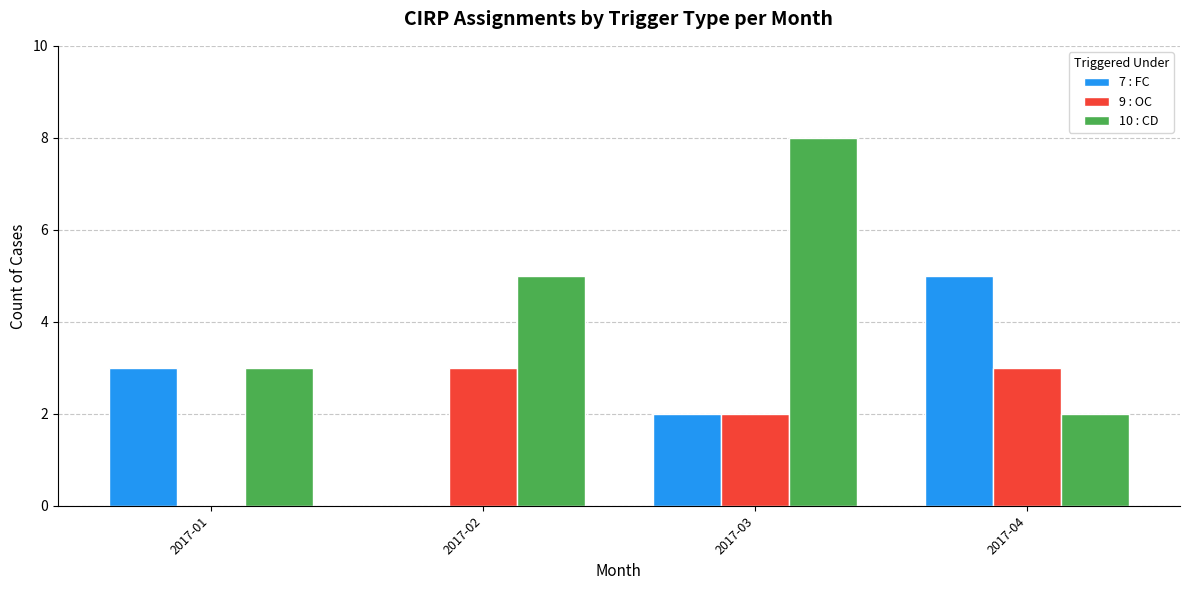

What is the sum of all 7 : FC values?

10